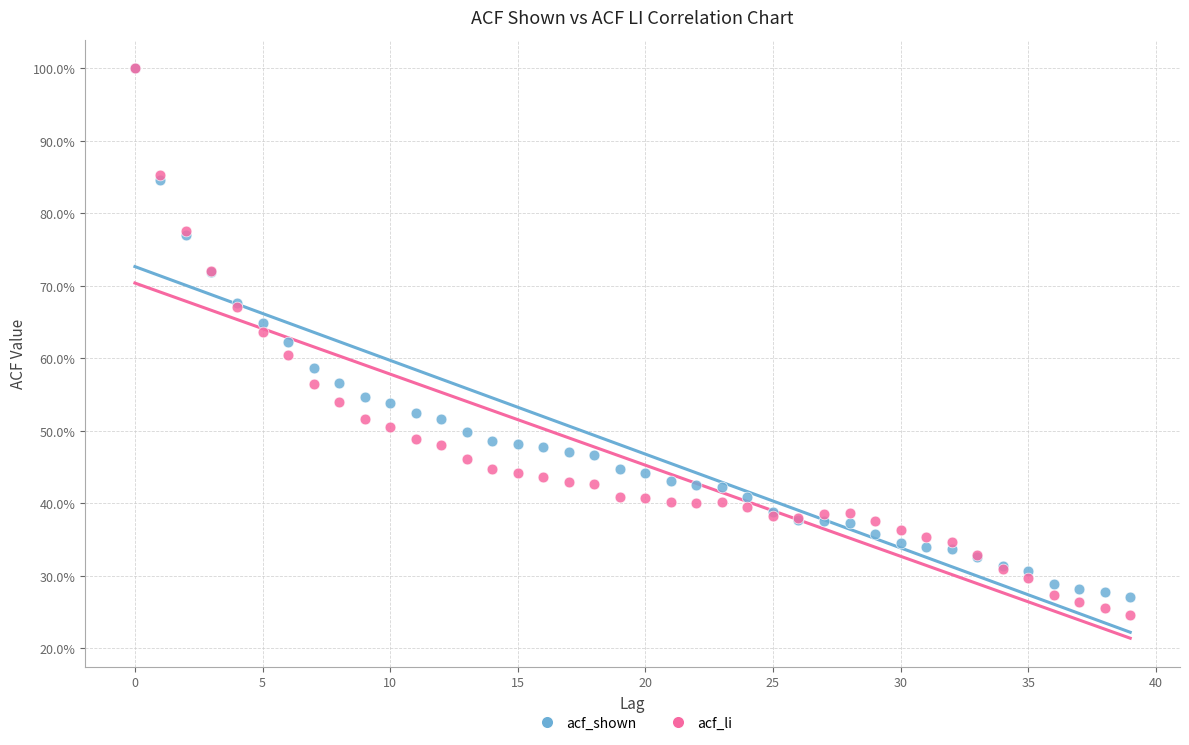

Which series contains the lowest Y value?

acf_li